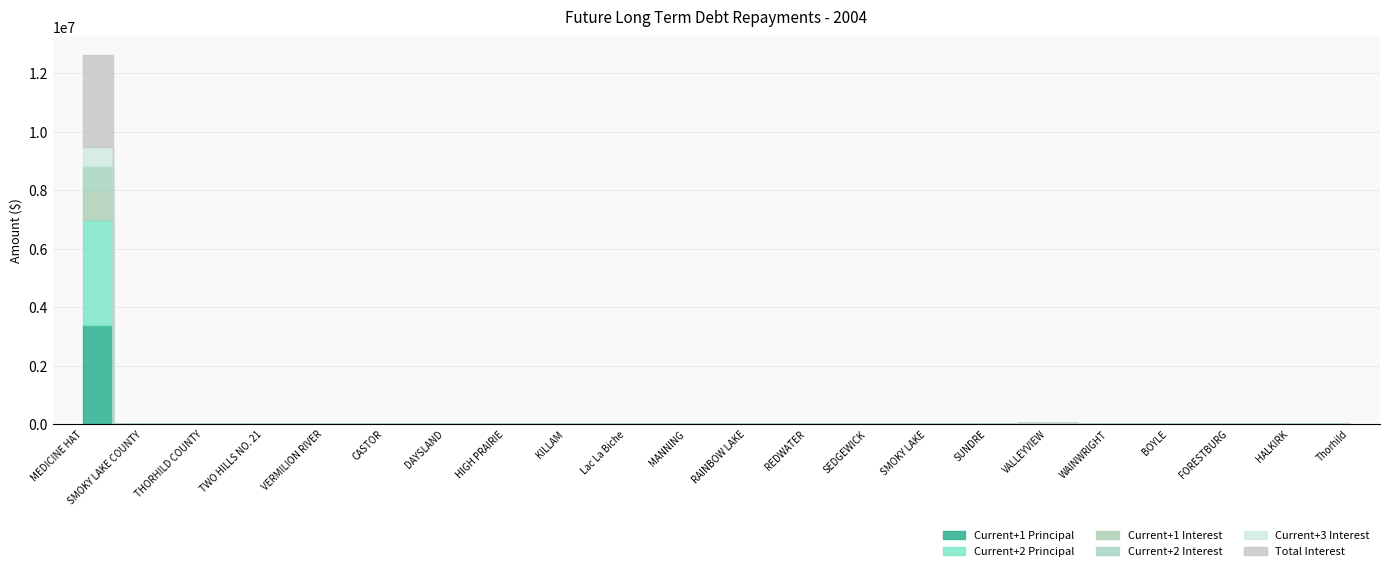

Reading left to right, what are all the values shown in this chart?

Current+1 Principal: MEDICINE HAT=3400000	SMOKY LAKE COUNTY=0	THORHILD COUNTY=0	TWO HILLS NO. 21=0	VERMILION RIVER=0	CASTOR=0	DAYSLAND=0	HIGH PRAIRIE=0	KILLAM=0	Lac La Biche=1473	MANNING=0	RAINBOW LAKE=0	REDWATER=0	SEDGEWICK=0	SMOKY LAKE=0	SUNDRE=0	VALLEYVIEW=10574	WAINWRIGHT=0	BOYLE=0	FORESTBURG=0	HALKIRK=0	Thorhild=0
Current+2 Principal: MEDICINE HAT=3583000	SMOKY LAKE COUNTY=0	THORHILD COUNTY=0	TWO HILLS NO. 21=0	VERMILION RIVER=0	CASTOR=0	DAYSLAND=0	HIGH PRAIRIE=0	KILLAM=0	Lac La Biche=434	MANNING=0	RAINBOW LAKE=0	REDWATER=0	SEDGEWICK=0	SMOKY LAKE=0	SUNDRE=0	VALLEYVIEW=10603	WAINWRIGHT=0	BOYLE=0	FORESTBURG=0	HALKIRK=0	Thorhild=0
Current+1 Interest: MEDICINE HAT=1017000	SMOKY LAKE COUNTY=0	THORHILD COUNTY=0	TWO HILLS NO. 21=0	VERMILION RIVER=0	CASTOR=0	DAYSLAND=0	HIGH PRAIRIE=0	KILLAM=0	Lac La Biche=229	MANNING=0	RAINBOW LAKE=0	REDWATER=0	SEDGEWICK=0	SMOKY LAKE=0	SUNDRE=0	VALLEYVIEW=212	WAINWRIGHT=0	BOYLE=0	FORESTBURG=0	HALKIRK=0	Thorhild=0
Current+2 Interest: MEDICINE HAT=835000	SMOKY LAKE COUNTY=0	THORHILD COUNTY=0	TWO HILLS NO. 21=0	VERMILION RIVER=0	CASTOR=0	DAYSLAND=0	HIGH PRAIRIE=0	KILLAM=0	Lac La Biche=52	MANNING=0	RAINBOW LAKE=0	REDWATER=0	SEDGEWICK=0	SMOKY LAKE=0	SUNDRE=0	VALLEYVIEW=183	WAINWRIGHT=0	BOYLE=0	FORESTBURG=0	HALKIRK=0	Thorhild=0
Current+3 Interest: MEDICINE HAT=642000	SMOKY LAKE COUNTY=0	THORHILD COUNTY=0	TWO HILLS NO. 21=0	VERMILION RIVER=0	CASTOR=0	DAYSLAND=0	HIGH PRAIRIE=0	KILLAM=0	Lac La Biche=0	MANNING=0	RAINBOW LAKE=0	REDWATER=0	SEDGEWICK=0	SMOKY LAKE=0	SUNDRE=0	VALLEYVIEW=151	WAINWRIGHT=0	BOYLE=0	FORESTBURG=0	HALKIRK=0	Thorhild=0
Total Interest: MEDICINE HAT=3158000	SMOKY LAKE COUNTY=0	THORHILD COUNTY=0	TWO HILLS NO. 21=0	VERMILION RIVER=0	CASTOR=0	DAYSLAND=0	HIGH PRAIRIE=0	KILLAM=0	Lac La Biche=281	MANNING=0	RAINBOW LAKE=0	REDWATER=0	SEDGEWICK=0	SMOKY LAKE=0	SUNDRE=0	VALLEYVIEW=788	WAINWRIGHT=0	BOYLE=0	FORESTBURG=0	HALKIRK=0	Thorhild=0